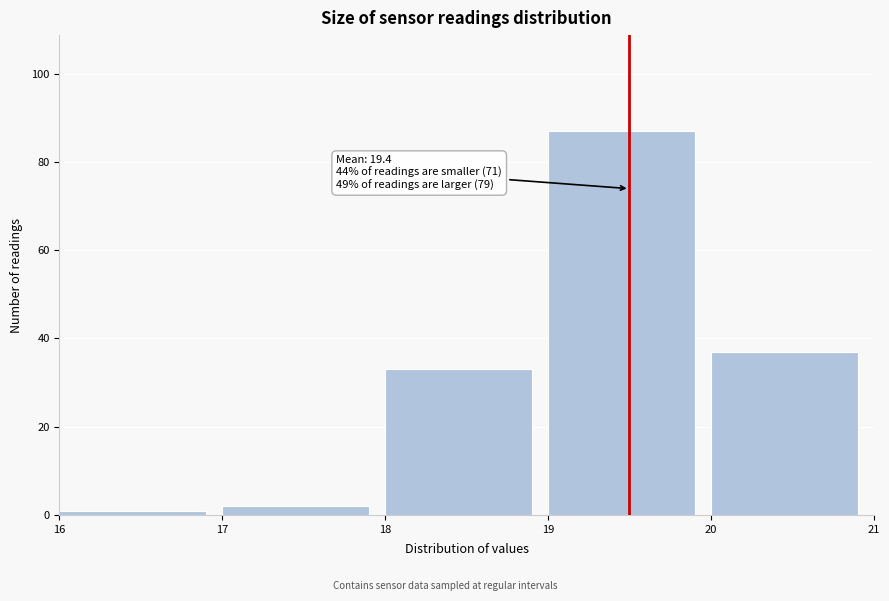

Which range on the x-axis has the tallest bar?

19 to 20